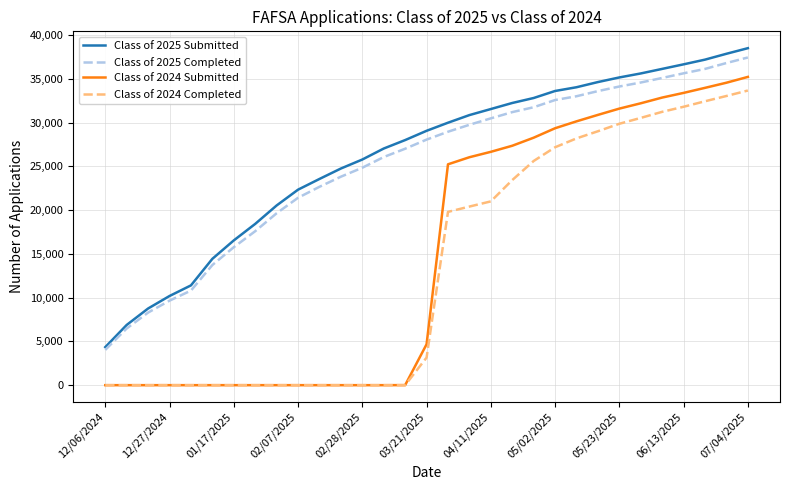

What is the difference between the maximum and minimum values in the Class of 2024 Submitted series?

35236